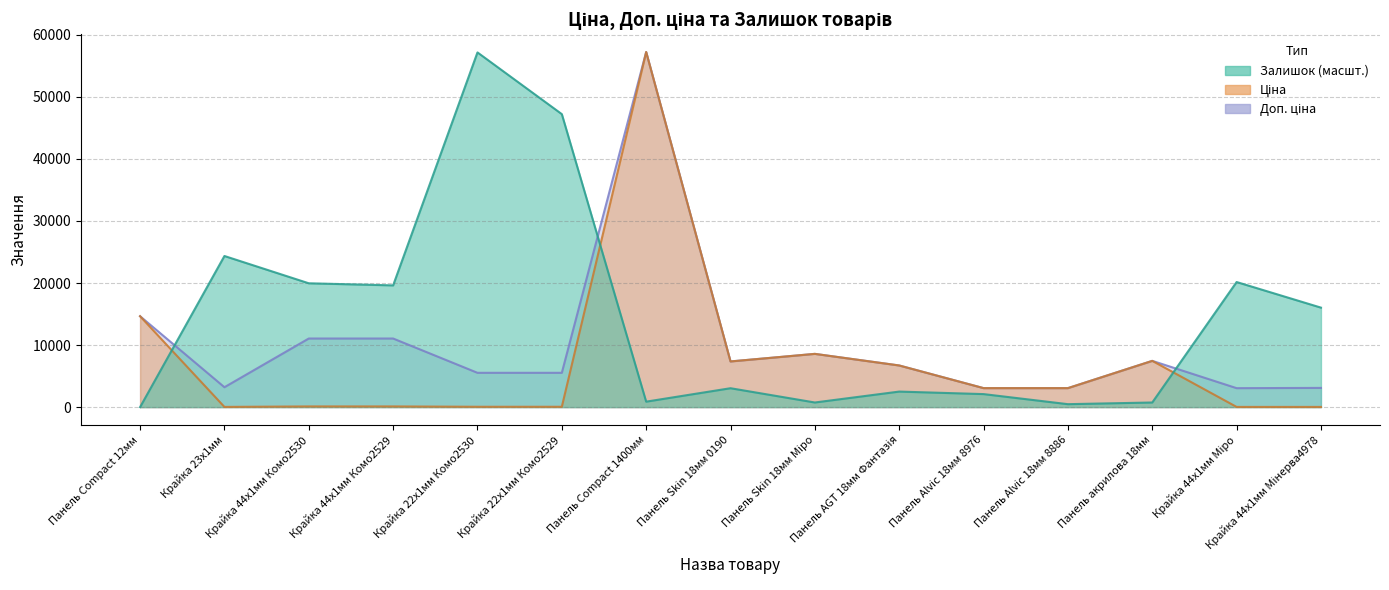

How many values in Залишок are above zero?

14